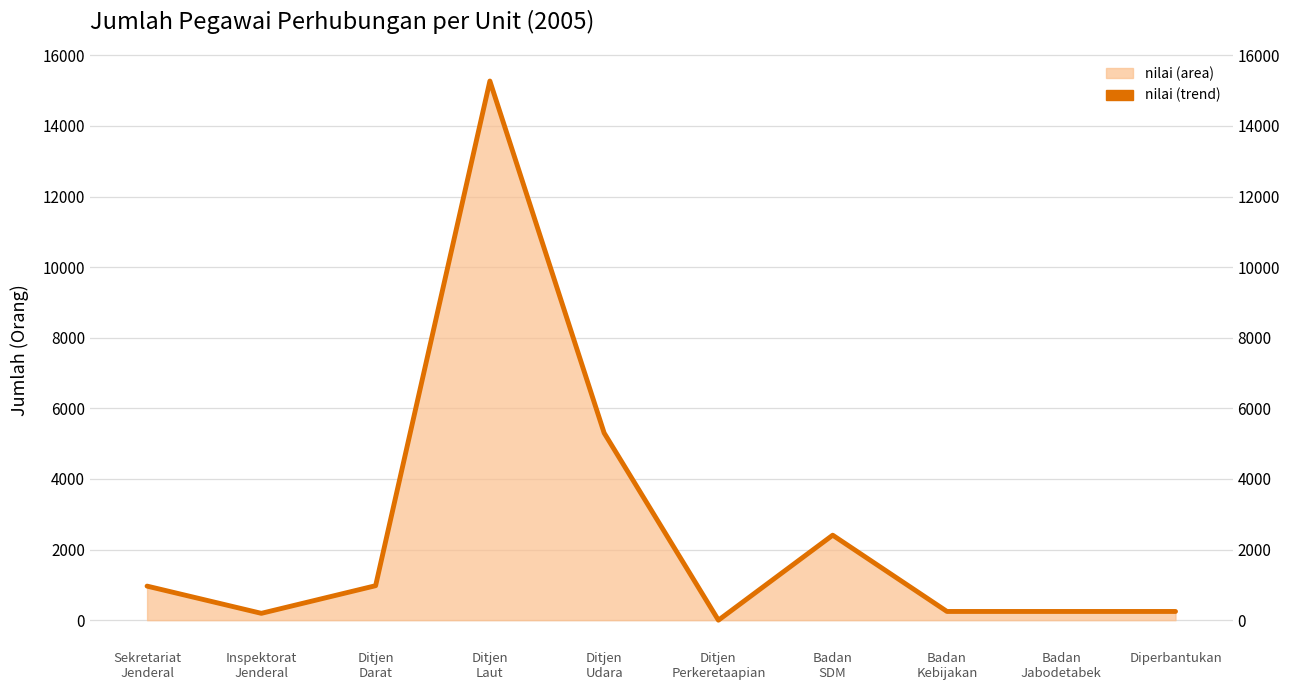

What position from the left is Ditjen
Darat?

3